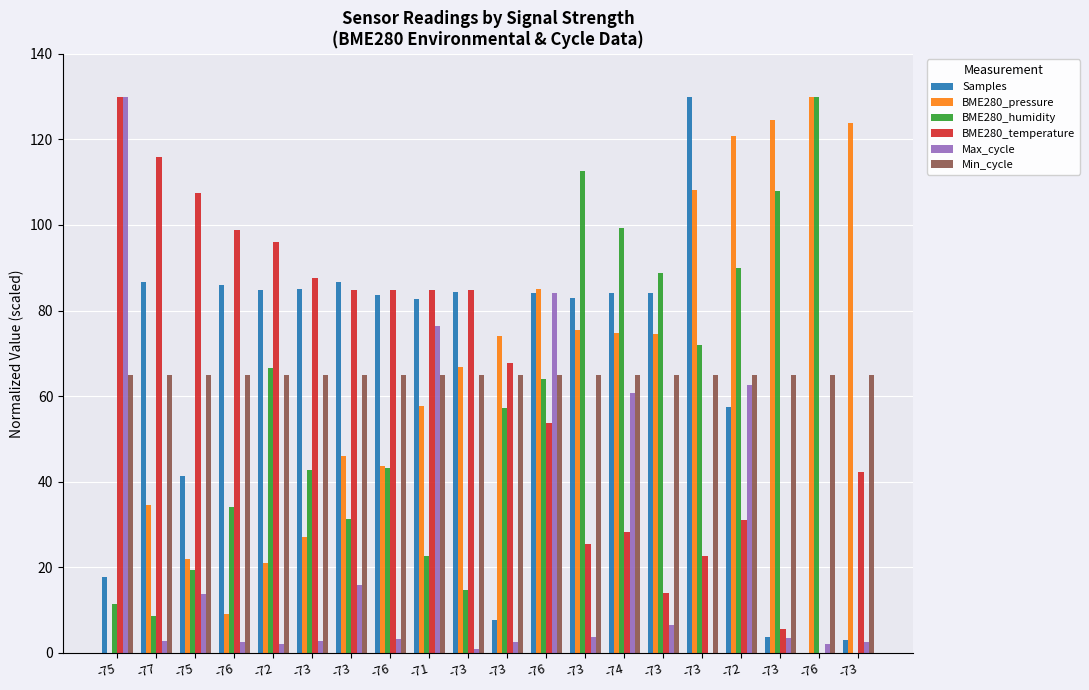

Reading right to left, what are all the values shown in this chart?

Samples: -73=3.0	-76=0.0	-73=3.8	-72=57.5	-73=130.0	-73=84.2	-74=84.1	-73=83.0	-76=84.1	-73=7.7	-73=84.2	-71=82.7	-76=83.7	-73=86.8	-73=85.1	-72=84.7	-76=86.1	-75=41.4	-77=86.7	-75=17.7
BME280_pressure: -73=123.9	-76=130.0	-73=124.5	-72=120.8	-73=108.1	-73=74.5	-74=74.8	-73=75.4	-76=85.1	-73=74.1	-73=66.8	-71=57.8	-76=43.8	-73=45.9	-73=27.0	-72=21.0	-76=9.1	-75=21.9	-77=34.6	-75=0.0
BME280_humidity: -73=0.0	-76=130.0	-73=108.0	-72=90.0	-73=72.0	-73=88.7	-74=99.3	-73=112.7	-76=64.0	-73=57.3	-73=14.7	-71=22.7	-76=43.3	-73=31.3	-73=42.7	-72=66.7	-76=34.0	-75=19.3	-77=8.7	-75=11.3
BME280_temperature: -73=42.4	-76=0.0	-73=5.7	-72=31.1	-73=22.6	-73=14.1	-74=28.3	-73=25.4	-76=53.7	-73=67.8	-73=84.8	-71=84.8	-76=84.8	-73=84.8	-73=87.6	-72=96.1	-76=98.9	-75=107.4	-77=115.9	-75=130.0
Max_cycle: -73=2.5	-76=2.2	-73=3.5	-72=62.5	-73=0.0	-73=6.5	-74=60.7	-73=3.8	-76=84.0	-73=2.7	-73=0.8	-71=76.3	-76=3.2	-73=15.8	-73=2.8	-72=2.0	-76=2.5	-75=13.8	-77=2.8	-75=130.0
Min_cycle: -73=65.0	-76=65.0	-73=65.0	-72=65.0	-73=65.0	-73=65.0	-74=65.0	-73=65.0	-76=65.0	-73=65.0	-73=65.0	-71=65.0	-76=65.0	-73=65.0	-73=65.0	-72=65.0	-76=65.0	-75=65.0	-77=65.0	-75=65.0